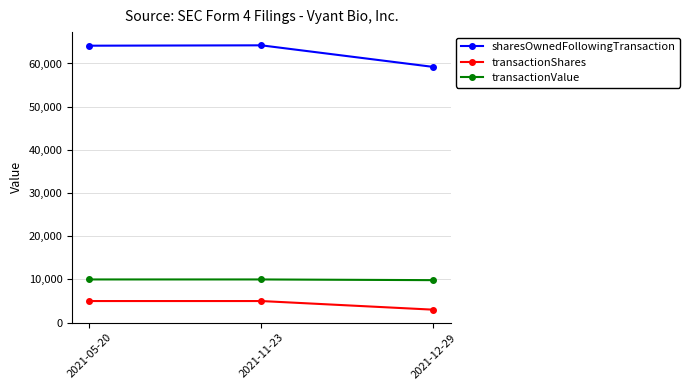

The value of sharesOwnedFollowingTransaction at 2021-12-29 is 28022. True or false?

False